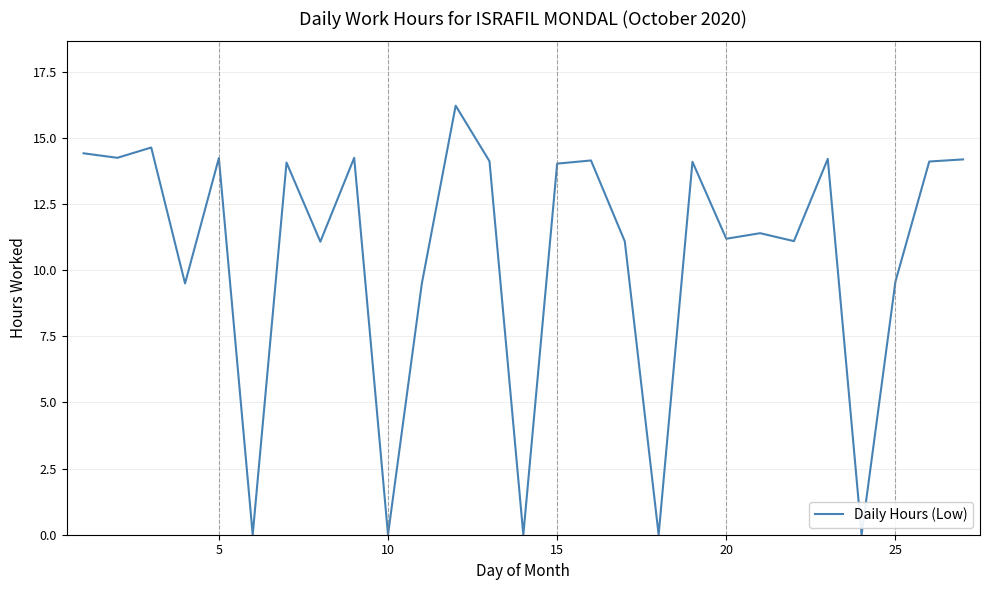

What is the difference between the maximum and minimum values?

16.2